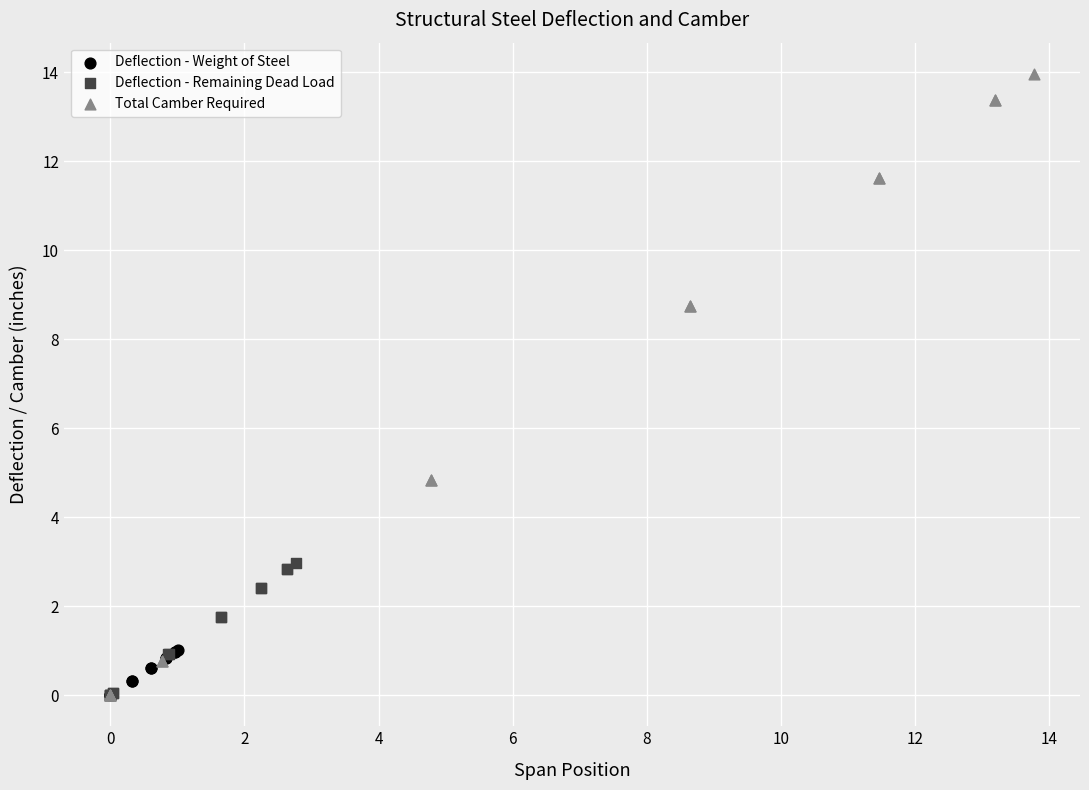

Which series has the widest spread of Y values?

Total Camber Required